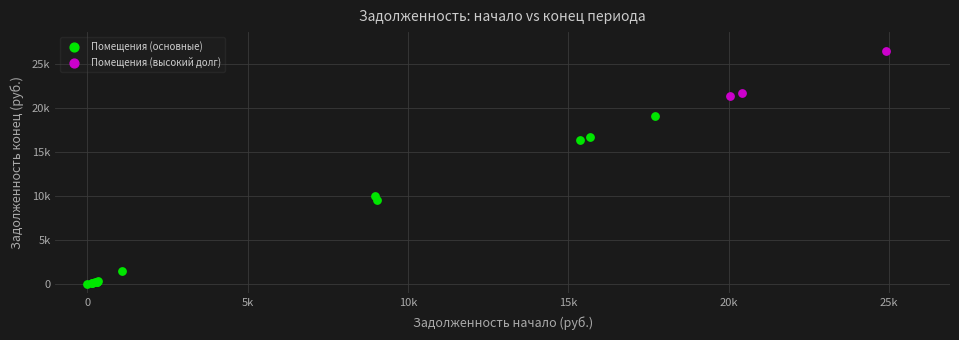

Which series reaches the minimum Y coordinate?

Помещения (основные)